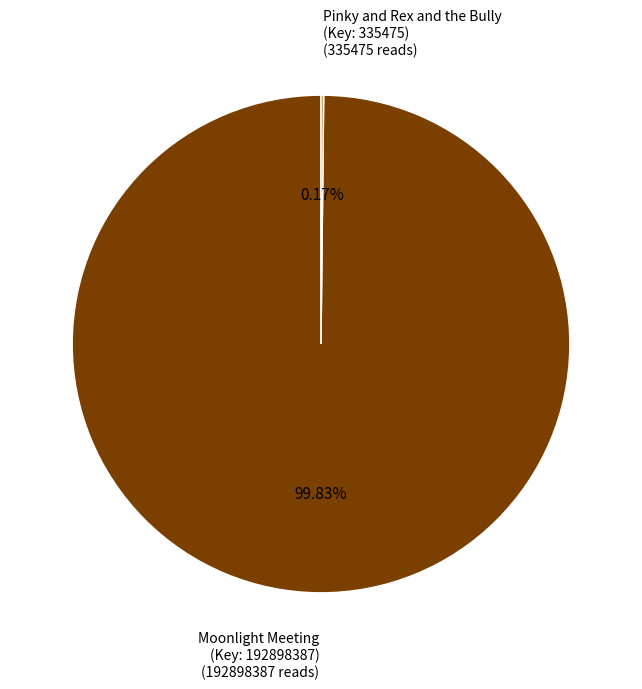

Is there a majority slice in this chart?

Yes